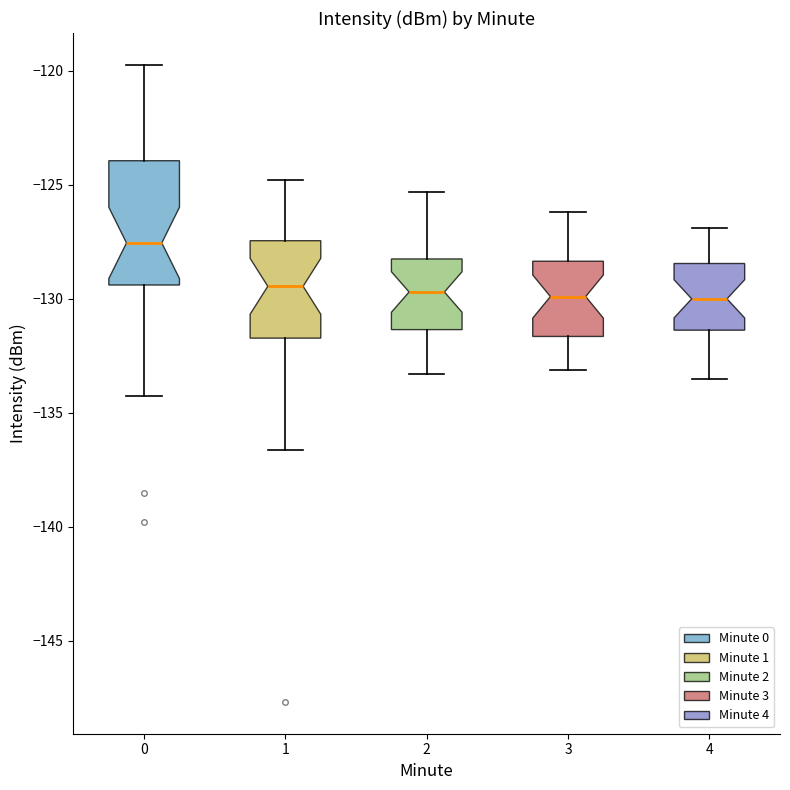

Which box is the tallest, from its lower edge to its upper edge?

0